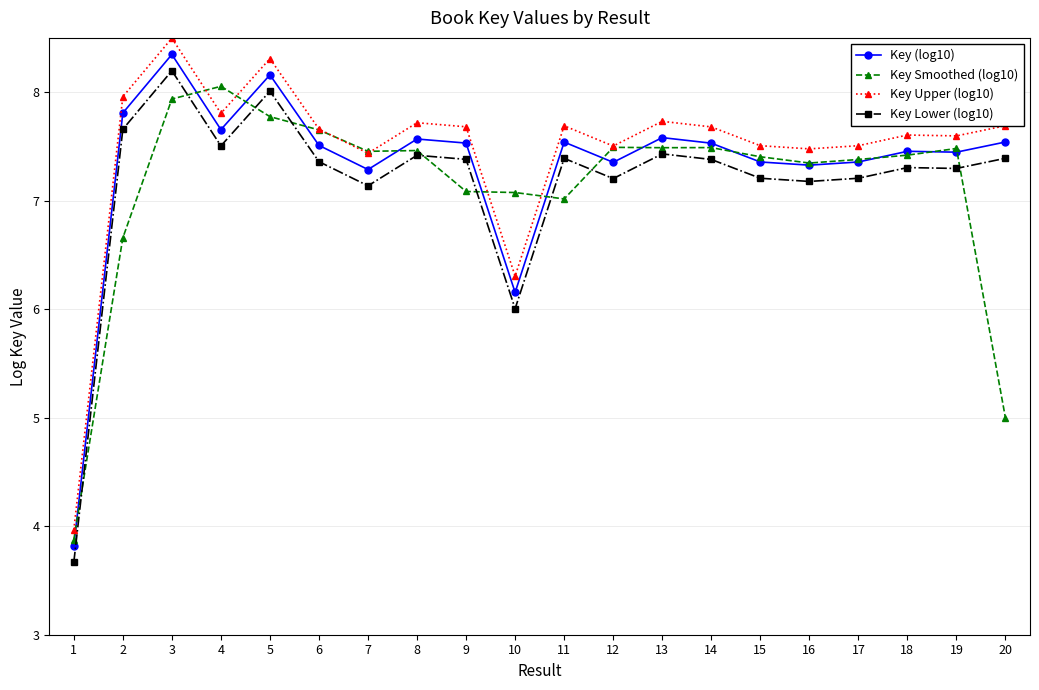

At which label does Key Upper (log10) first exceed 7?

2